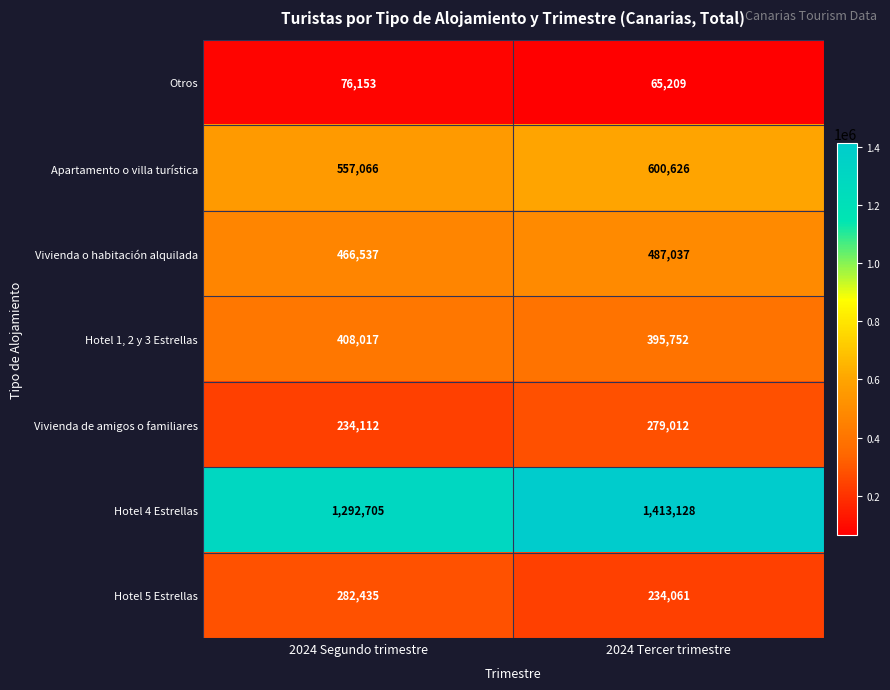

At which category is the sum across all series the highest?

2024 Tercer trimestre